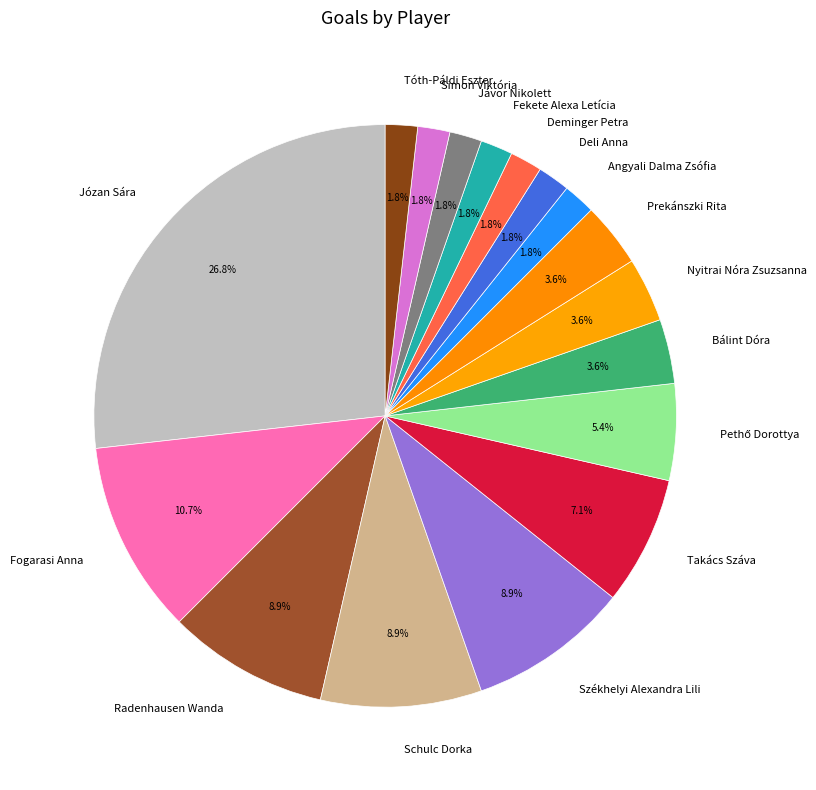

Which category has the biggest portion of the pie?

Józan Sára